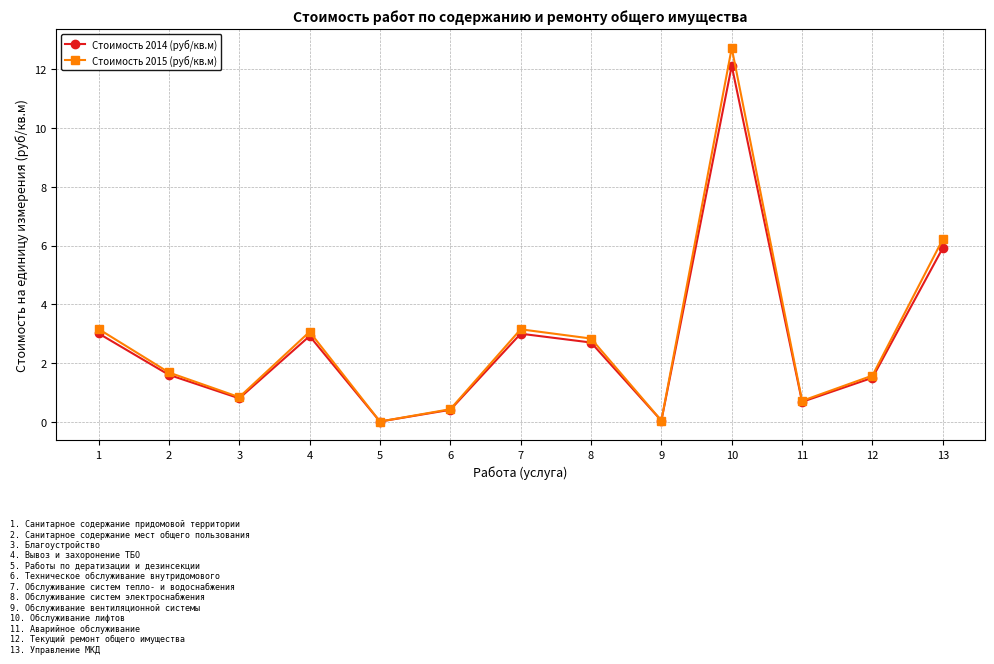

How many series are shown in this chart?

2